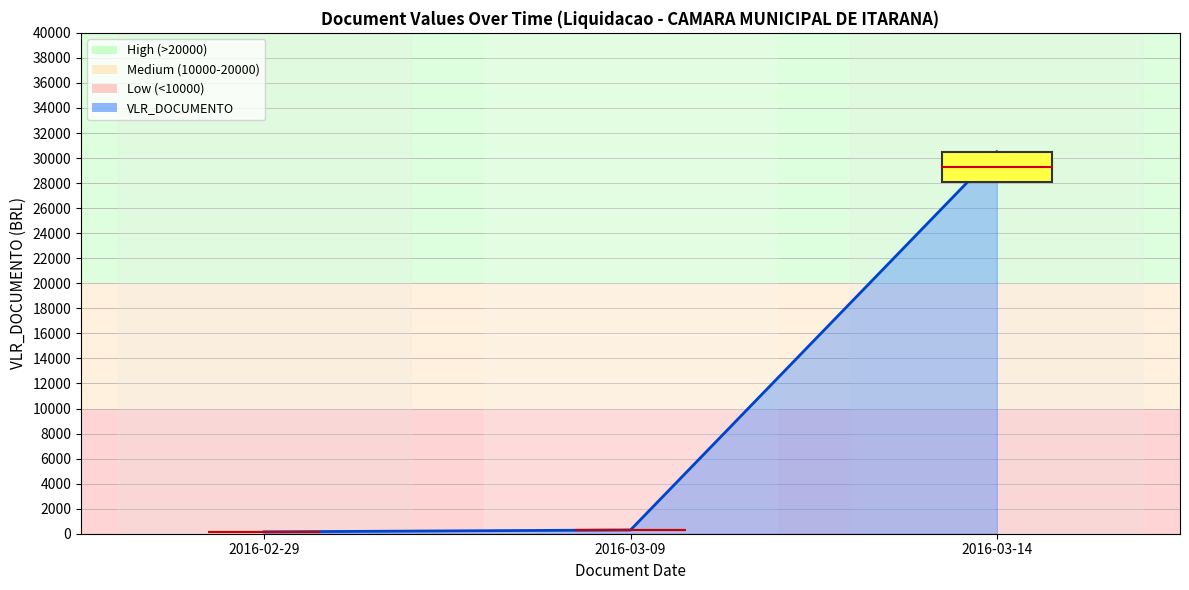

At which label is the value closest to 15325?

2016-03-09